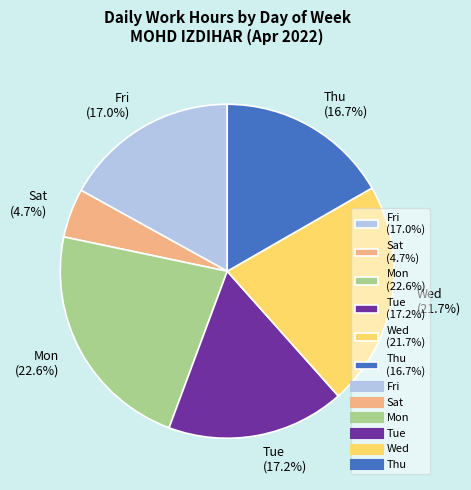

How many slices are in this pie chart?

6